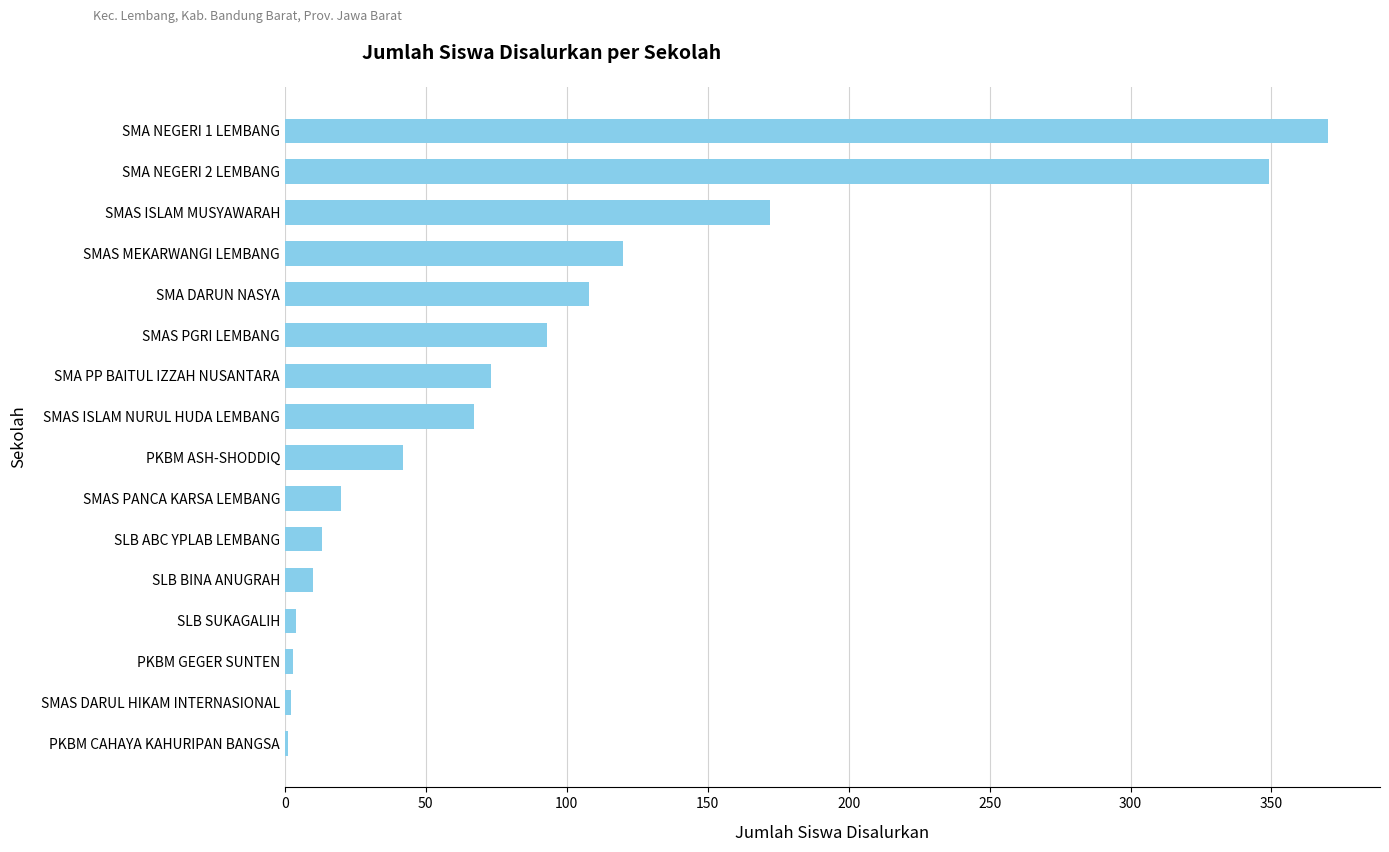

True or false: the data shows 247 at SMAS ISLAM MUSYAWARAH.

False